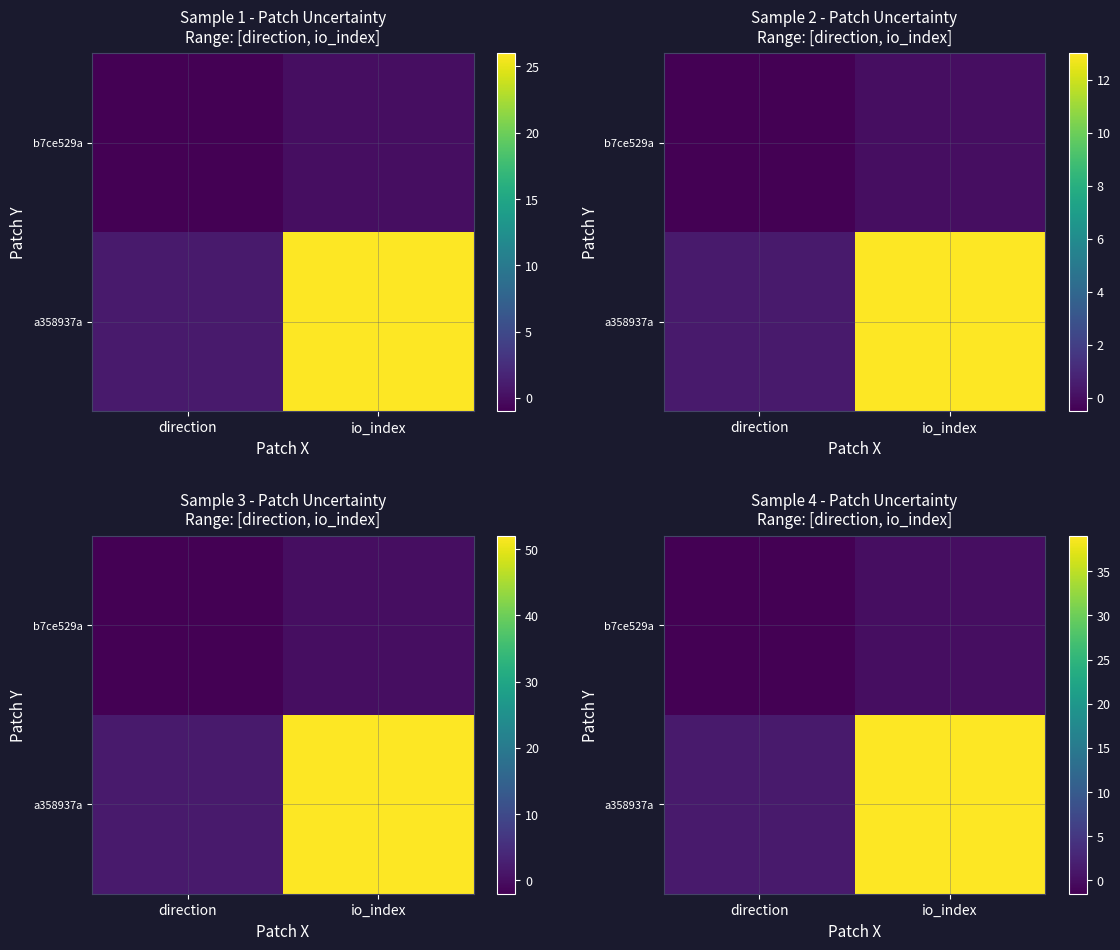

How many categories are shown in the chart?

2